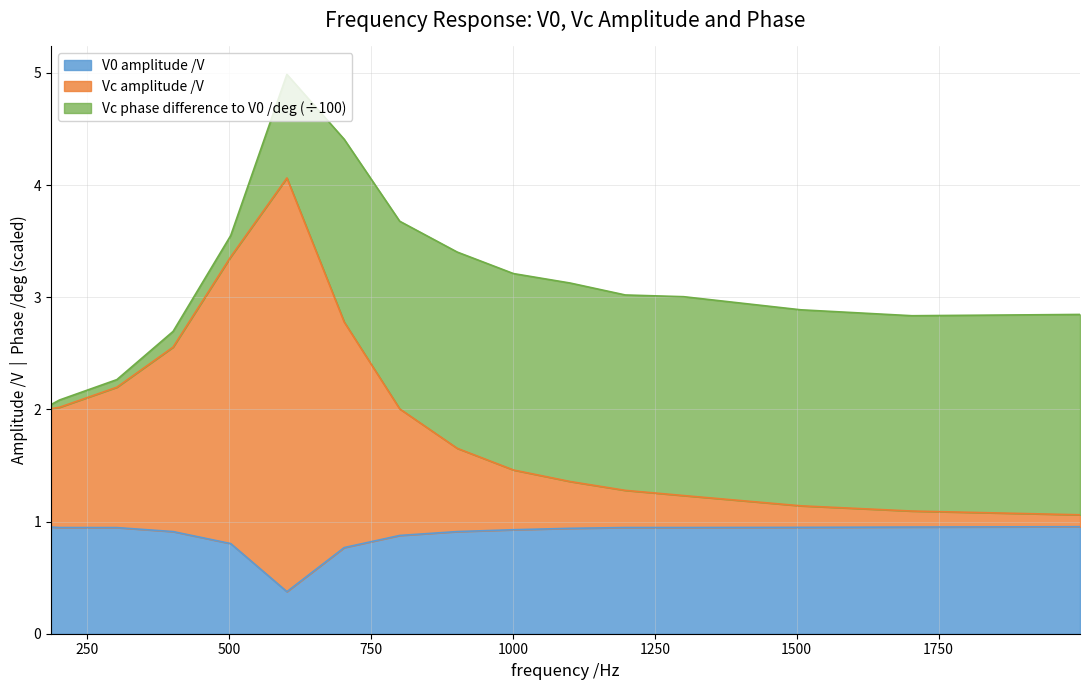

Does the chart have visible grid lines?

Yes